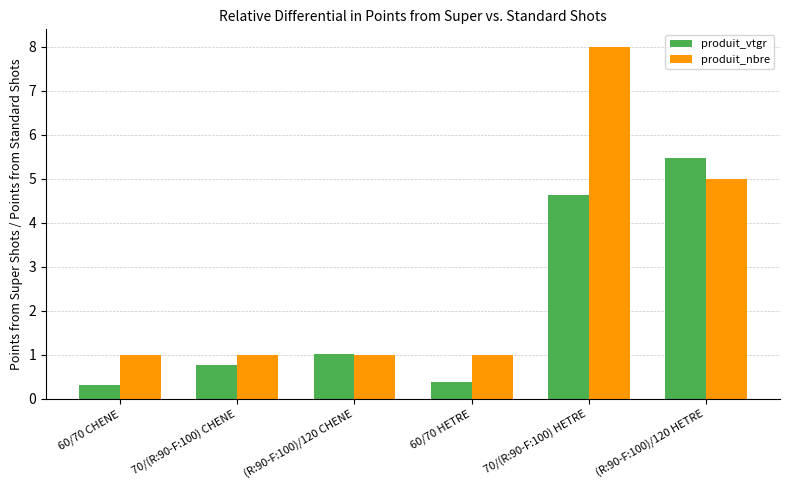

Reading left to right, what are all the values shown in this chart?

produit_vtgr: 60/70 CHENE=0.3	70/(R:90-F:100) CHENE=0.8	(R:90-F:100)/120 CHENE=1.0	60/70 HETRE=0.4	70/(R:90-F:100) HETRE=4.6	(R:90-F:100)/120 HETRE=5.5
produit_nbre: 60/70 CHENE=1.0	70/(R:90-F:100) CHENE=1.0	(R:90-F:100)/120 CHENE=1.0	60/70 HETRE=1.0	70/(R:90-F:100) HETRE=8.0	(R:90-F:100)/120 HETRE=5.0